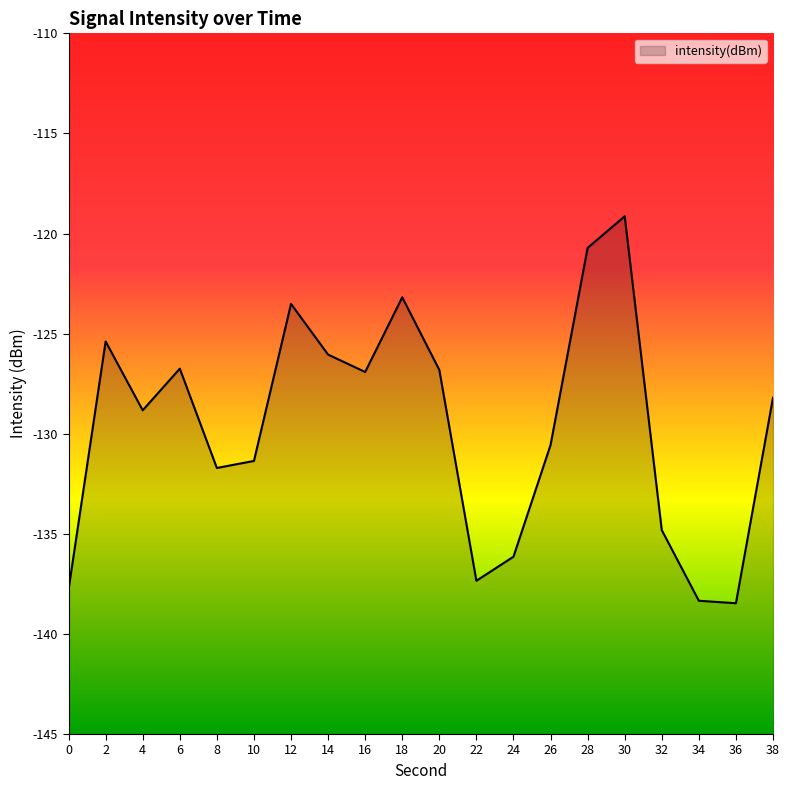

What is the sum of all values?

-2592.0